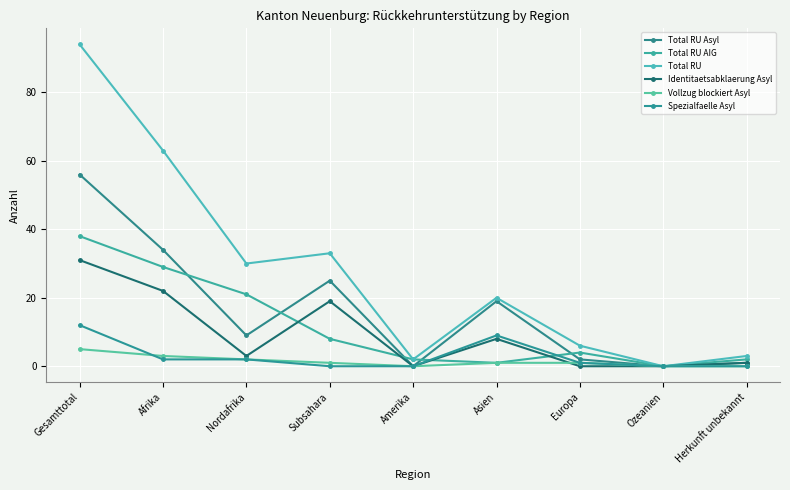

What is the spread (max minus min) of values at Europa?

6